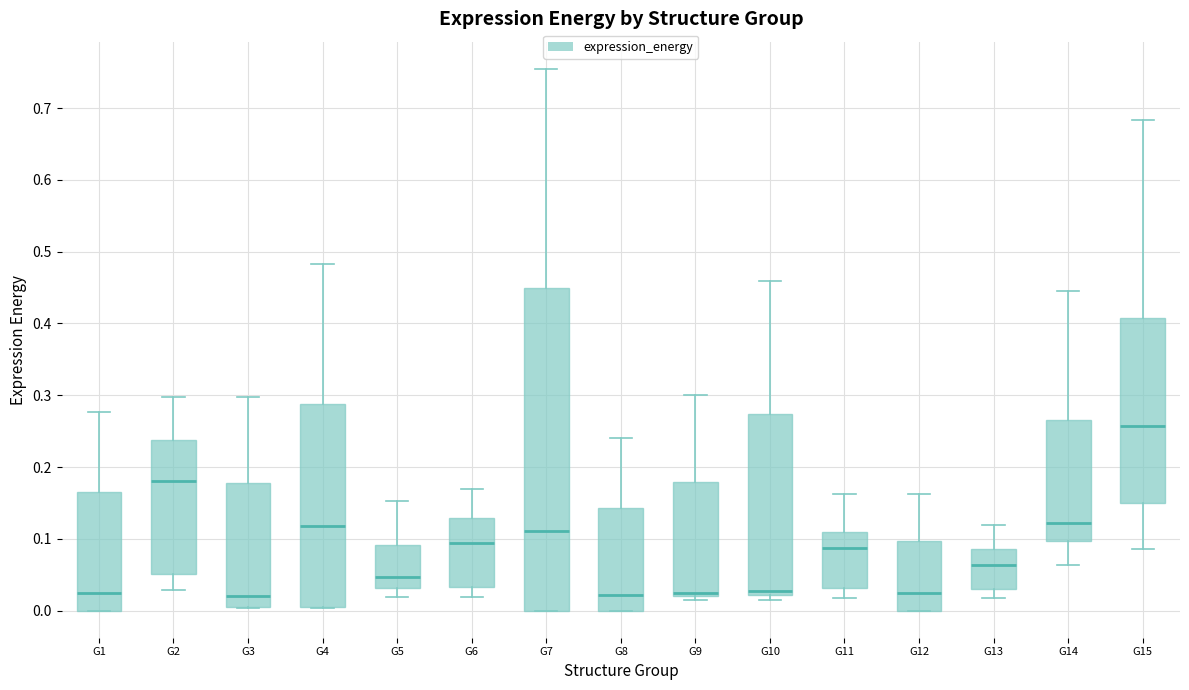

Where is the lower edge of the box for G13 on the y-axis? The values are not printed on the chart, so give them approximately, as read against the axis.

0.03